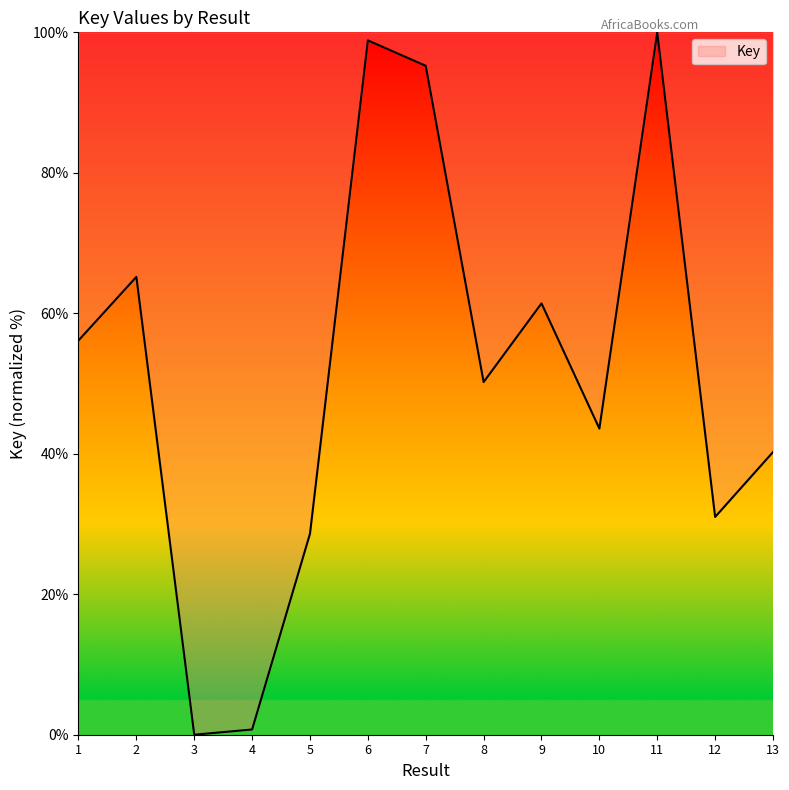

Reading right to left, list all the values displayed in this chart.

40.2	31.0	100.0	43.6	61.4	50.2	95.2	98.9	28.6	0.7	0.0	65.2	56.1